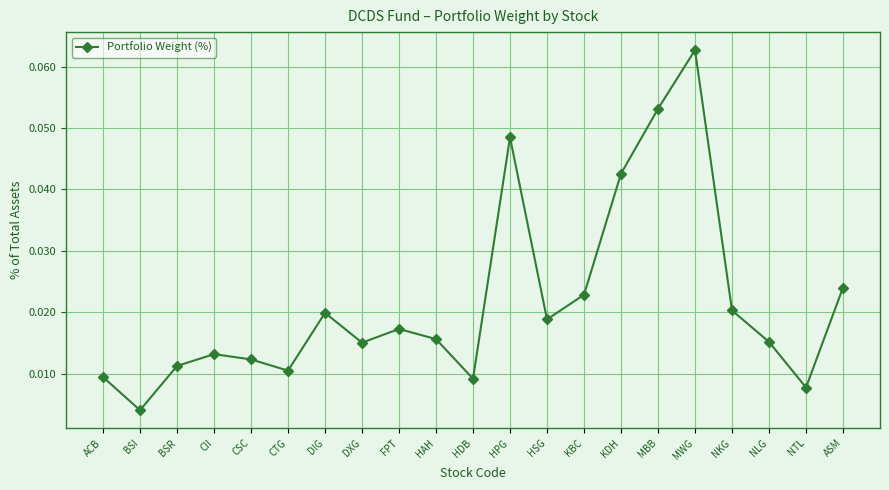

Where is the data nearest to the value 0?

BSI